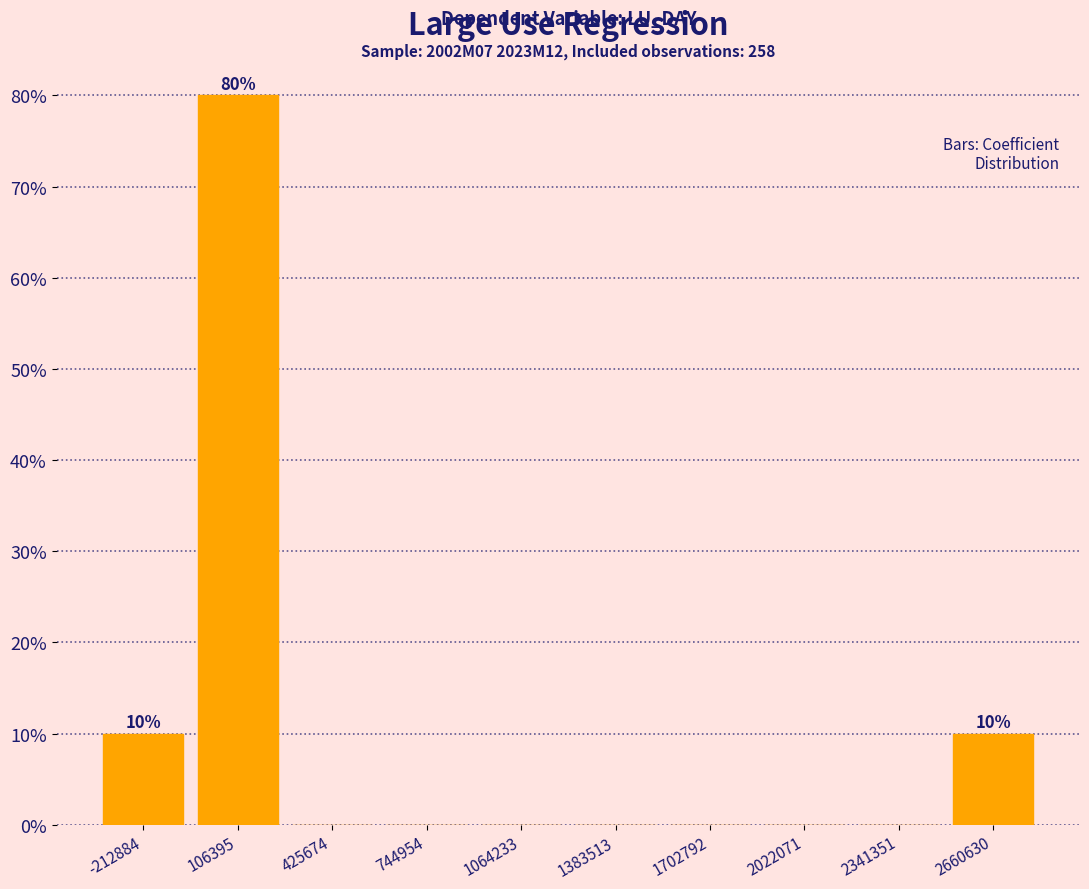

Which range on the x-axis has the tallest bar?

-50000 to 250000